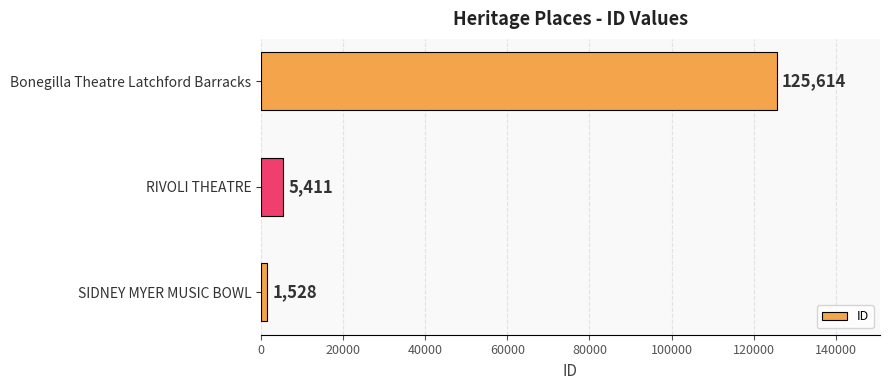

What is the change in value from SIDNEY MYER MUSIC BOWL to Bonegilla Theatre Latchford Barracks?

+124086